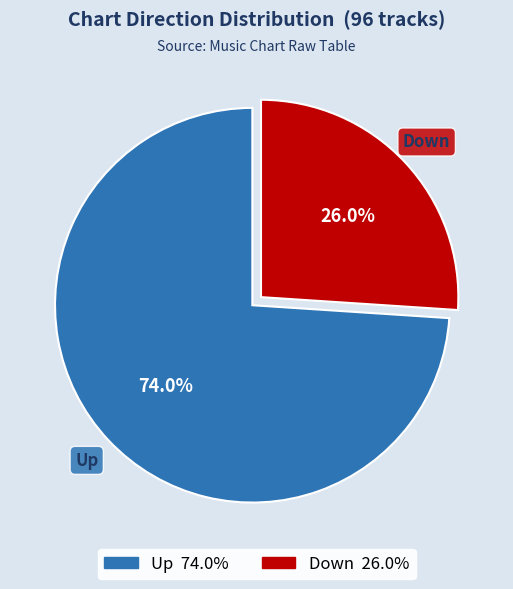

Does any single category account for the majority?

Yes